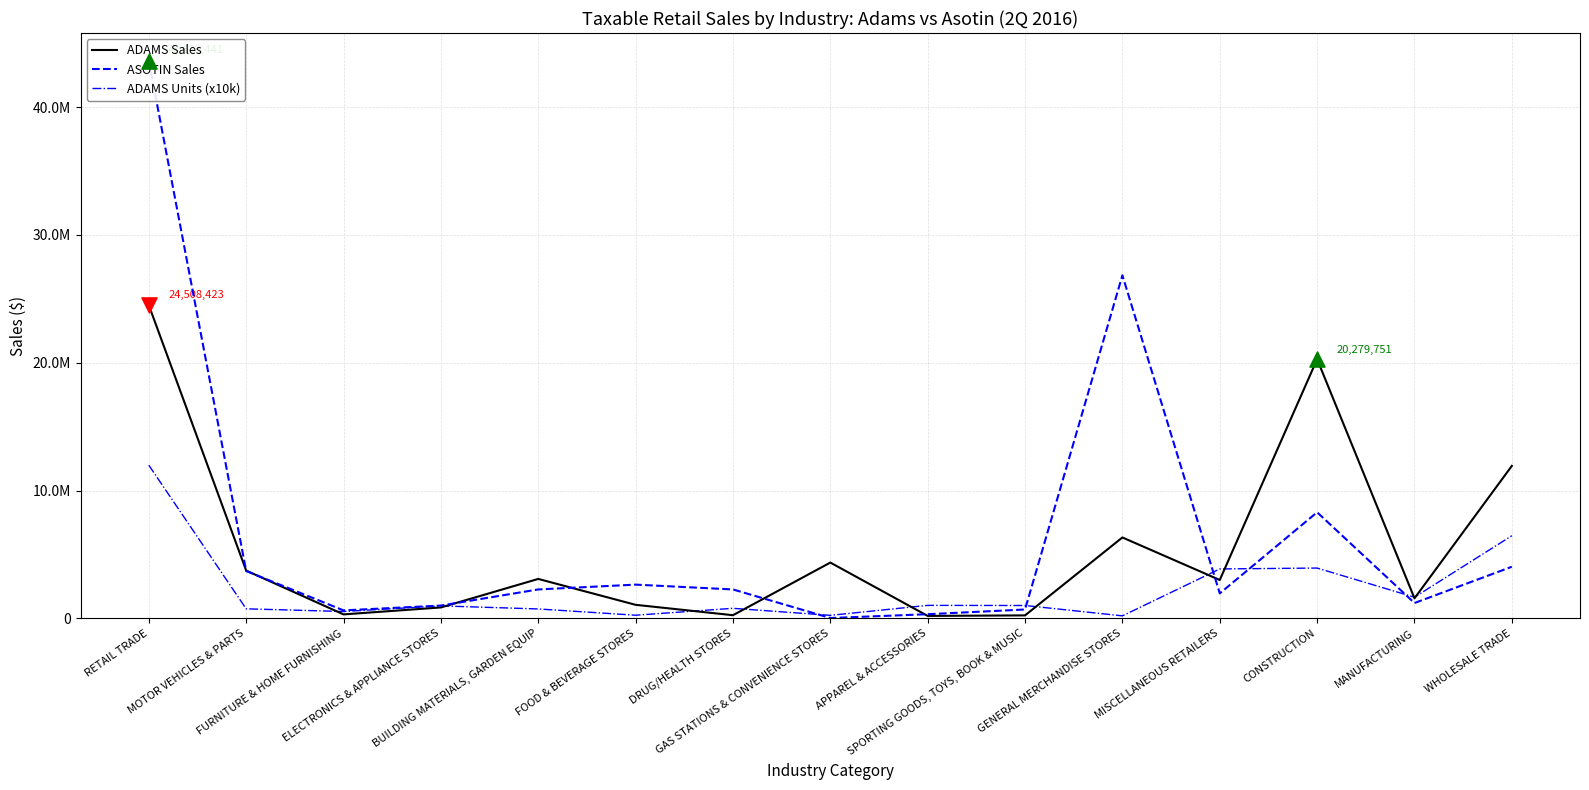

What is the total value across all series at ELECTRONICS & APPLIANCE STORES?

2843136